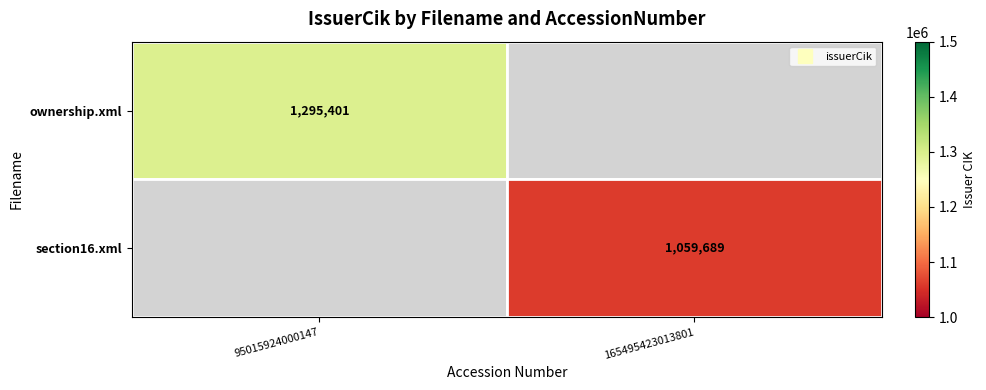

How many values in ownership.xml are above zero?

1